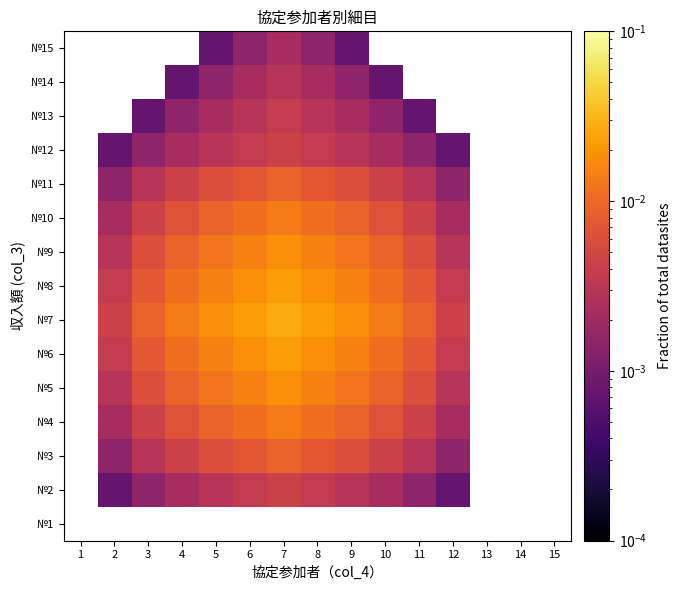

The value of №6 at 4 is 0.0. True or false?

False